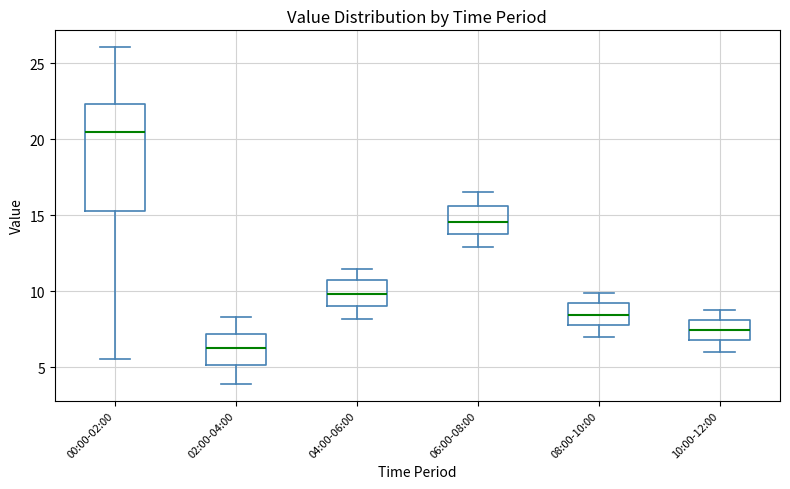

Which box has the highest median line?

00:00-02:00